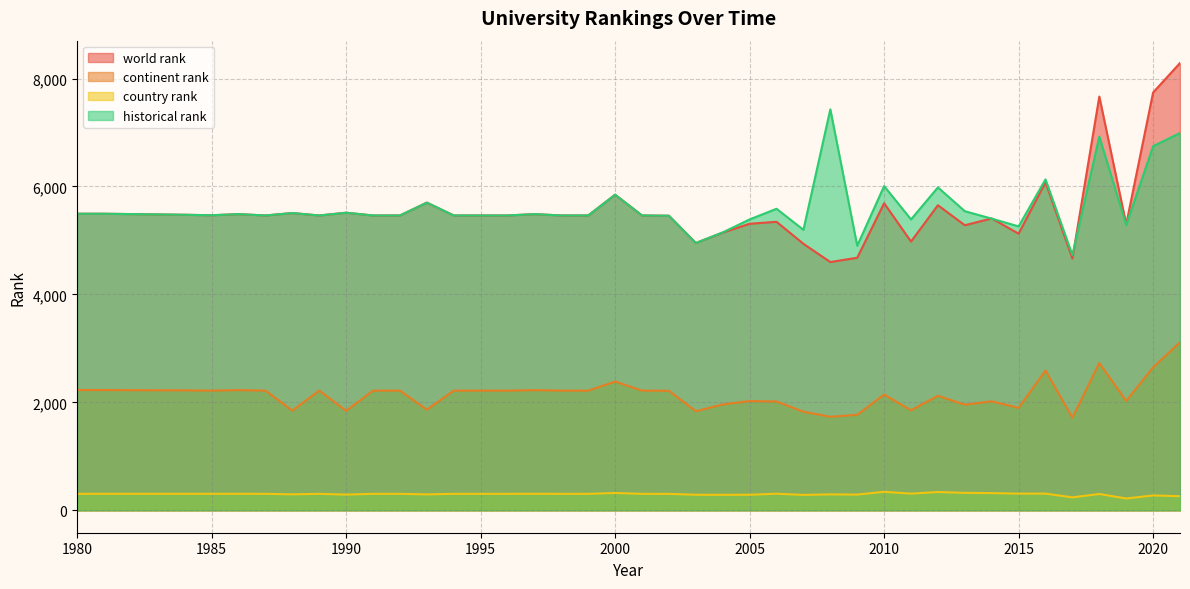

True or false: country rank has more than 1 points higher than both neighbors.

True